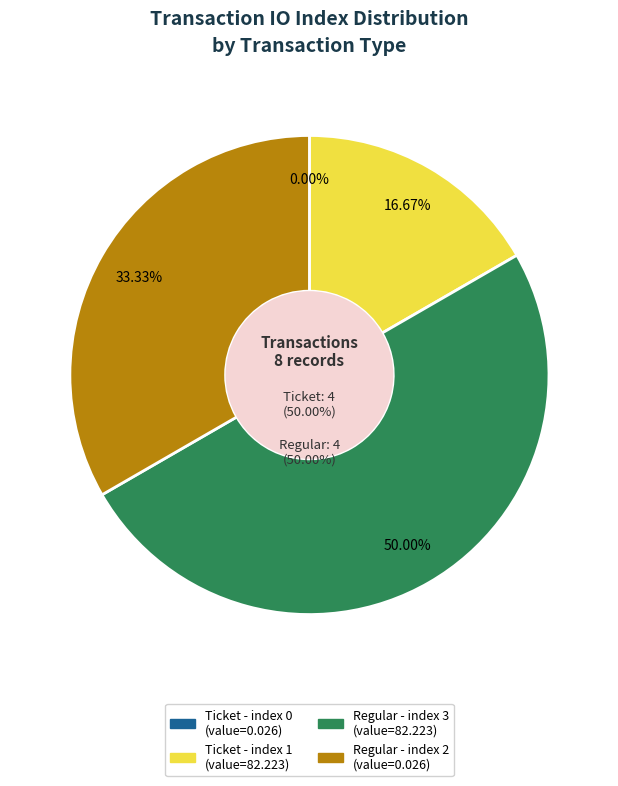

To the nearest percent, what is the difference between the Ticket (io_index=0, value=0.02525509) and Ticket (io_index=1, value=82.22284051) slice percentages?

17%